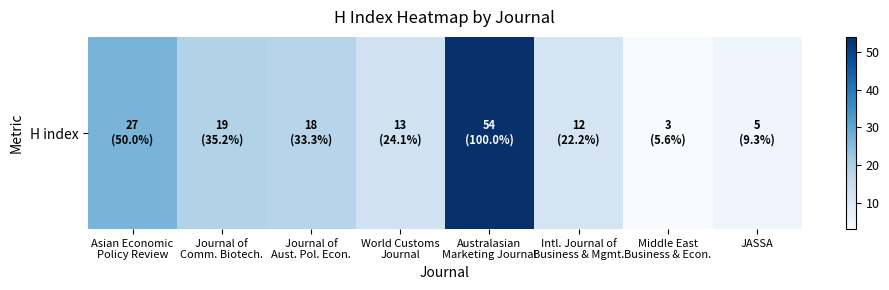

What is the sum of all values?

151